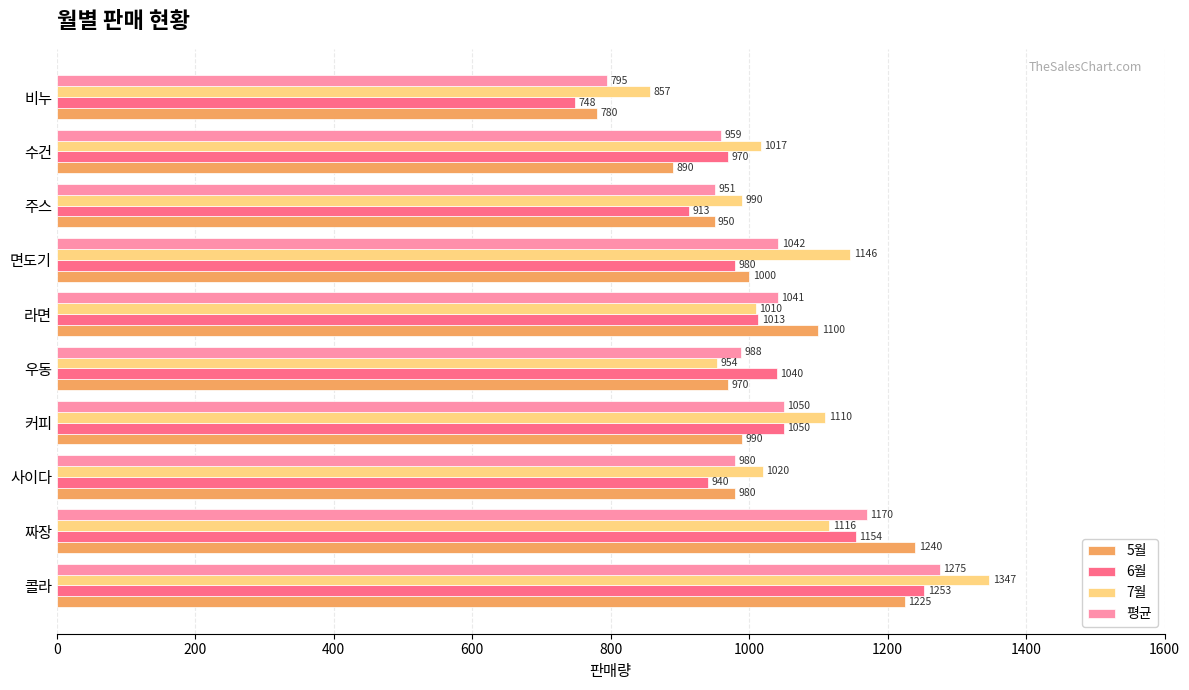

Which series has the widest spread of values?

6월